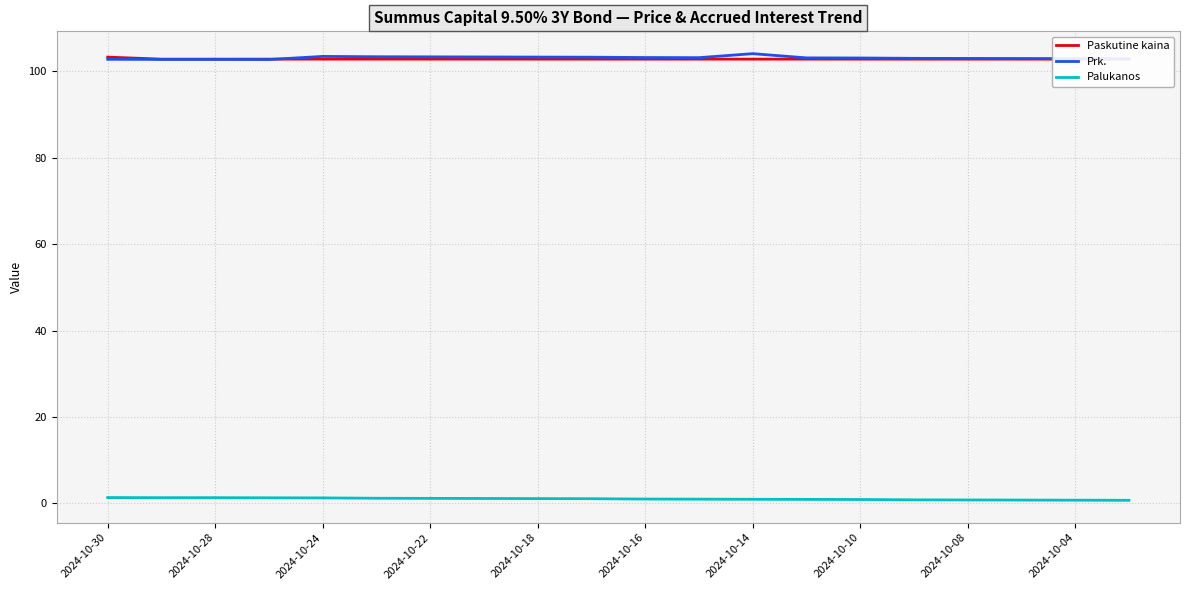

What is the total value across all series at 19?

206.5